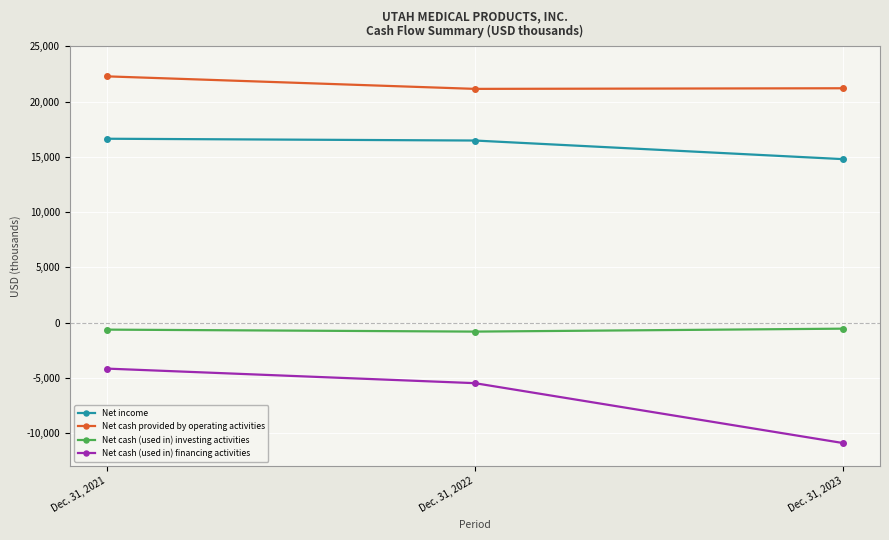

Read the Net cash (used in) investing activities value at Dec. 31, 2021, to the nearest 50.

-650